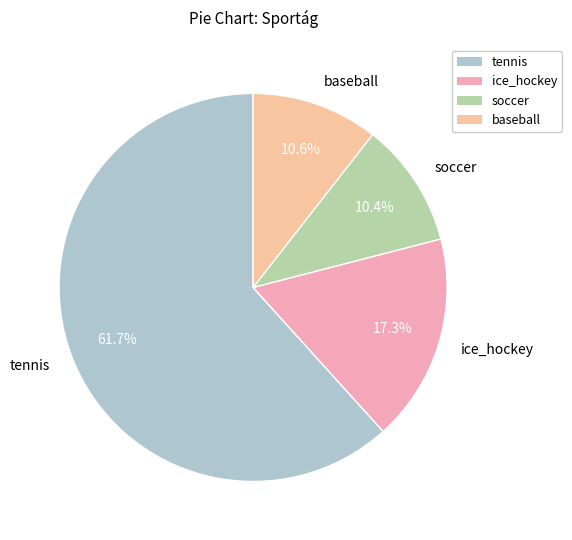

Between ice_hockey and soccer, which is larger?

ice_hockey